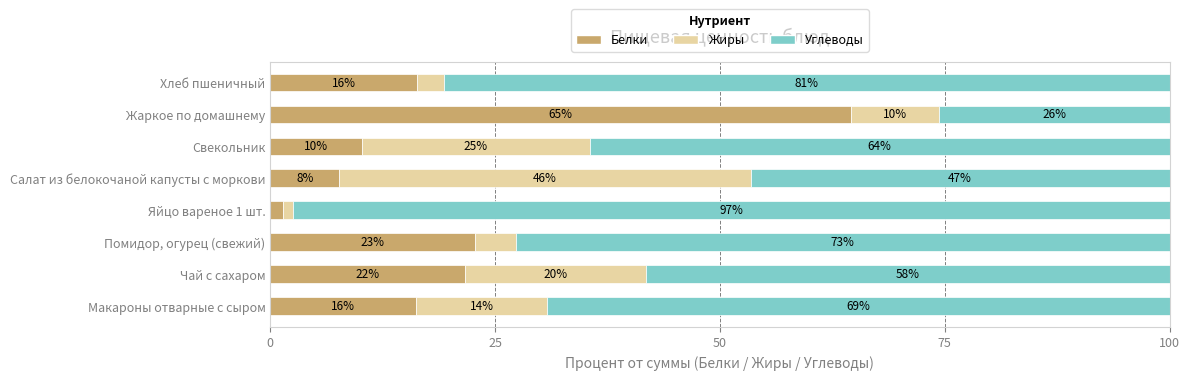

What are all the series names shown in the legend?

Белки, Жиры, Углеводы